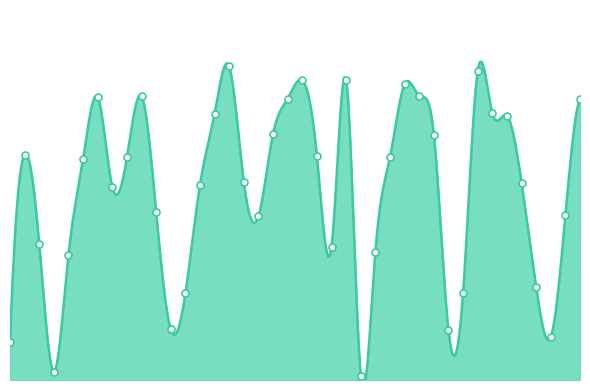

Approximately how many times larger is the value at 132296 compared to 139866?

6.6